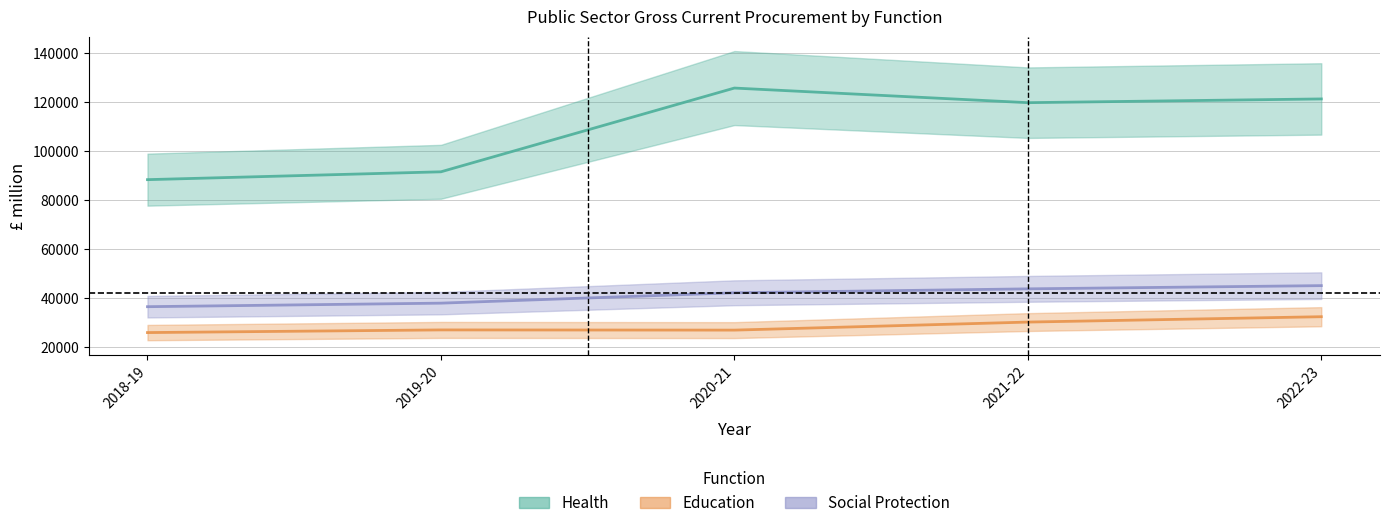

Which category has the highest value in the Education series?

2022-23